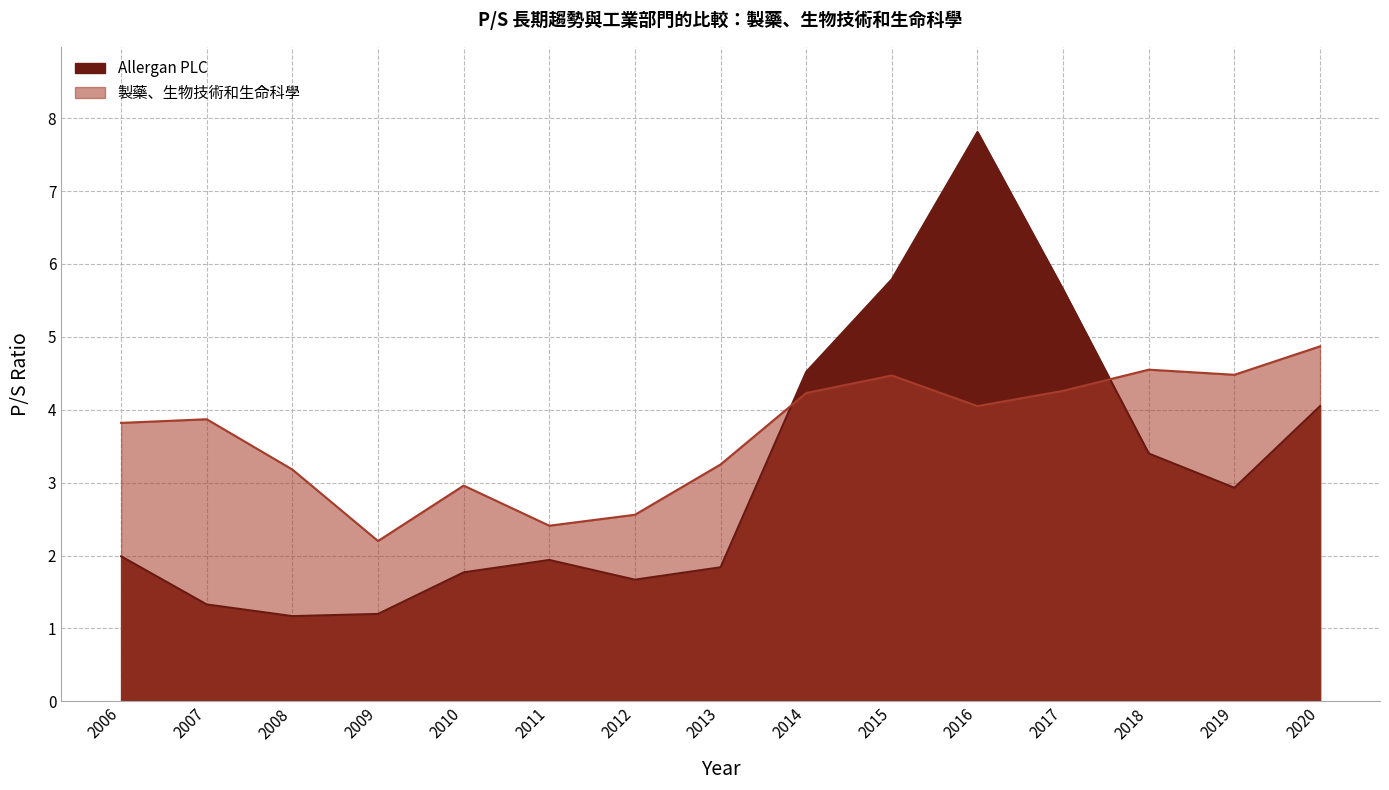

How many times do 製藥、生物技術和生命科學 and Allergan PLC cross each other?

2